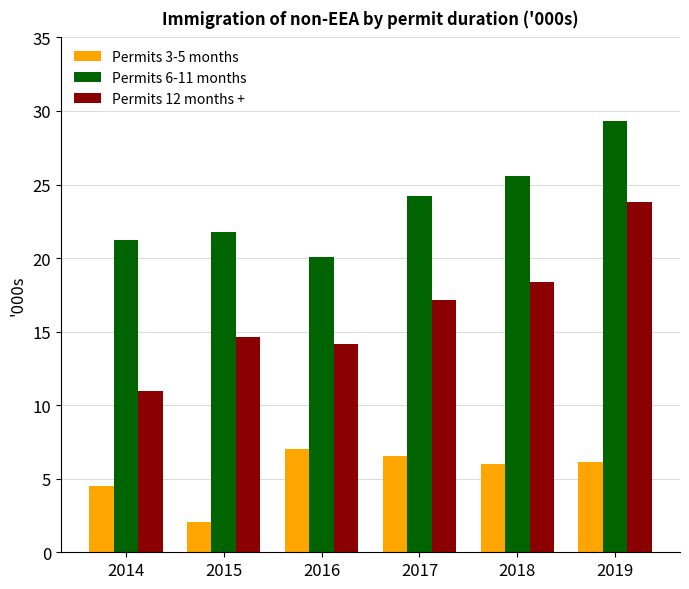

Which series has the largest range (max minus min)?

Permits 12 months +